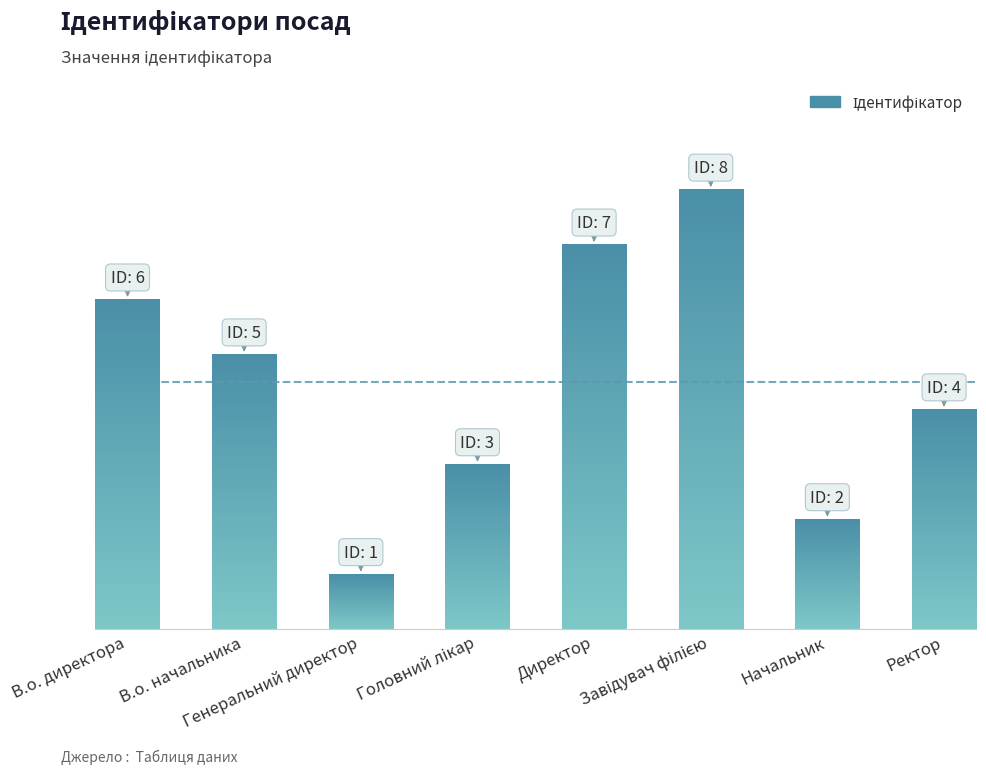

What is the sum of all values?

36